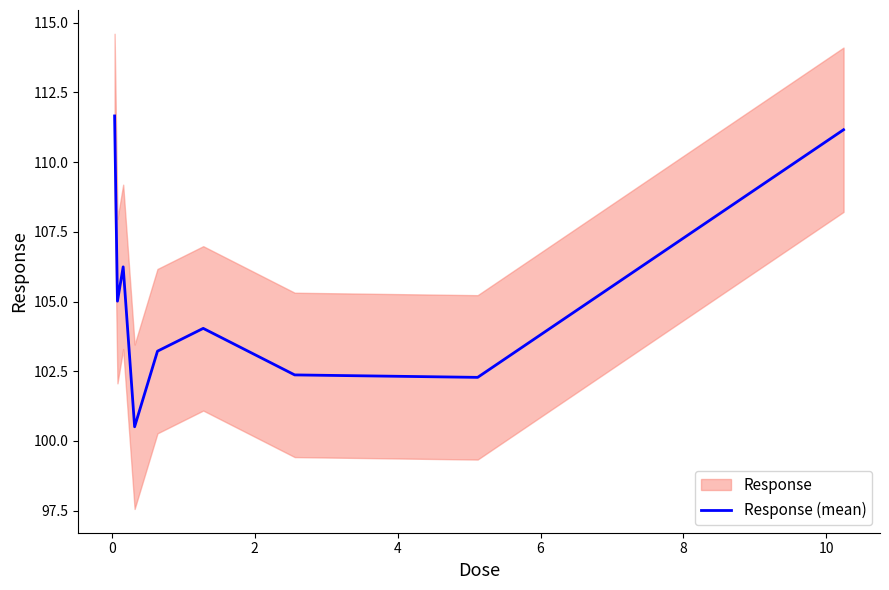

What is the lowest value of the Response (mean) series?

100.5